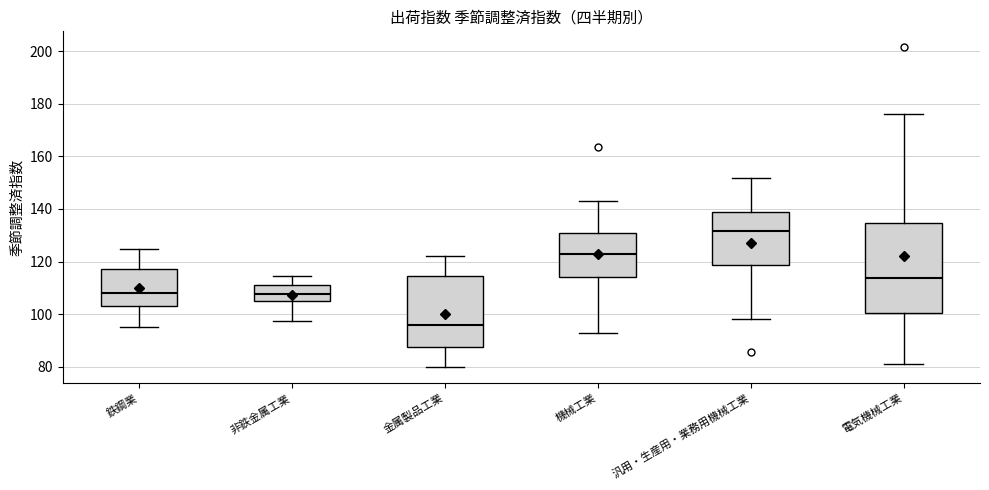

Which box is the tallest, from its lower edge to its upper edge?

電気機械工業